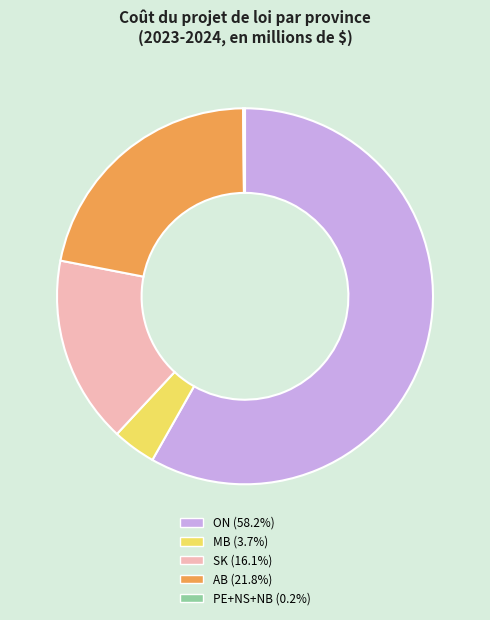

Approximately how many times larger is the value at AB (21.8%) compared to ON (58.2%)?

0.4